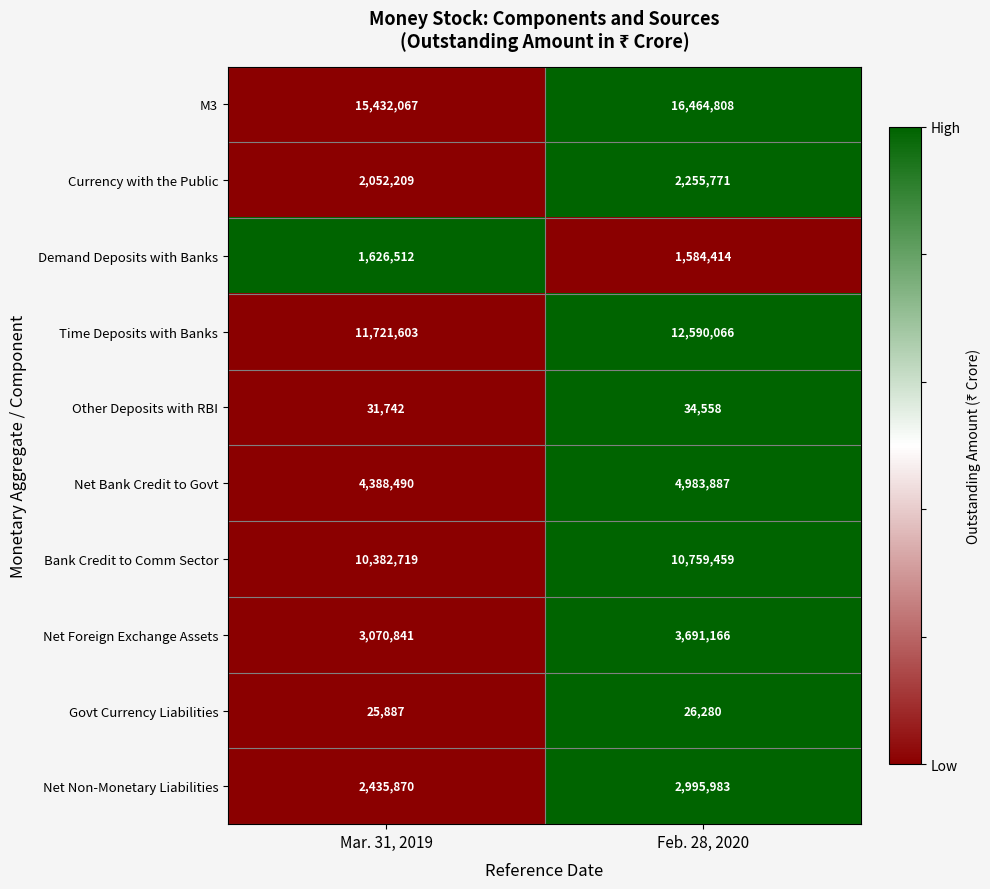

Reading left to right, transcribe all the data shown in this chart.

M3: 15432067	16464808
Currency with the Public: 2052209	2255771
Demand Deposits with Banks: 1626512	1584414
Time Deposits with Banks: 11721603	12590066
Other Deposits with RBI: 31742	34558
Net Bank Credit to Govt: 4388490	4983887
Bank Credit to Comm Sector: 10382719	10759459
Net Foreign Exchange Assets: 3070841	3691166
Govt Currency Liabilities: 25887	26280
Net Non-Monetary Liabilities: 2435870	2995983